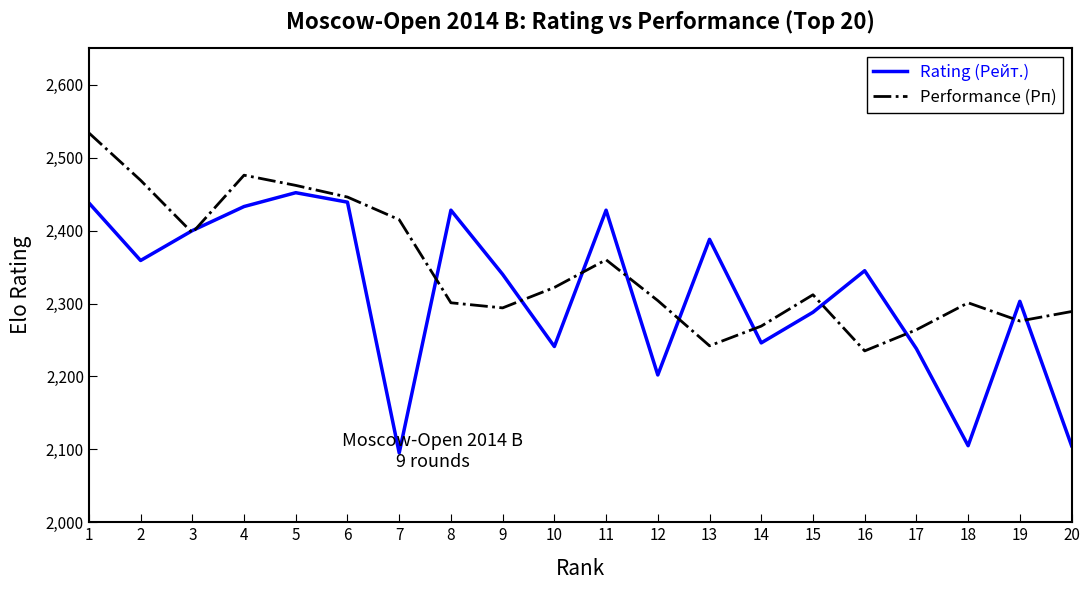

Where is the first local maximum for Performance (Рп)?

4